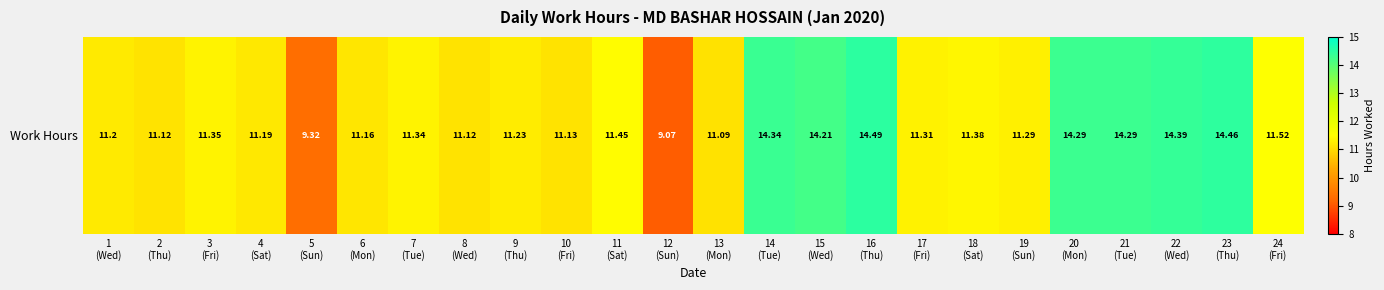

What is the sum of all values?

287.7